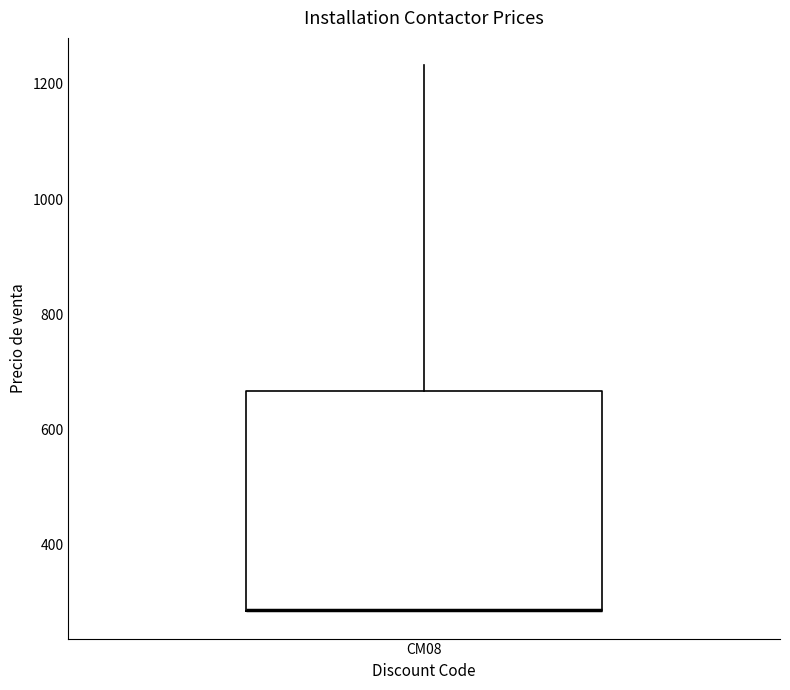

Where does the upper whisker of the box for CM08 end on the y-axis? The values are not printed on the chart, so give them approximately, as read against the axis.

1240